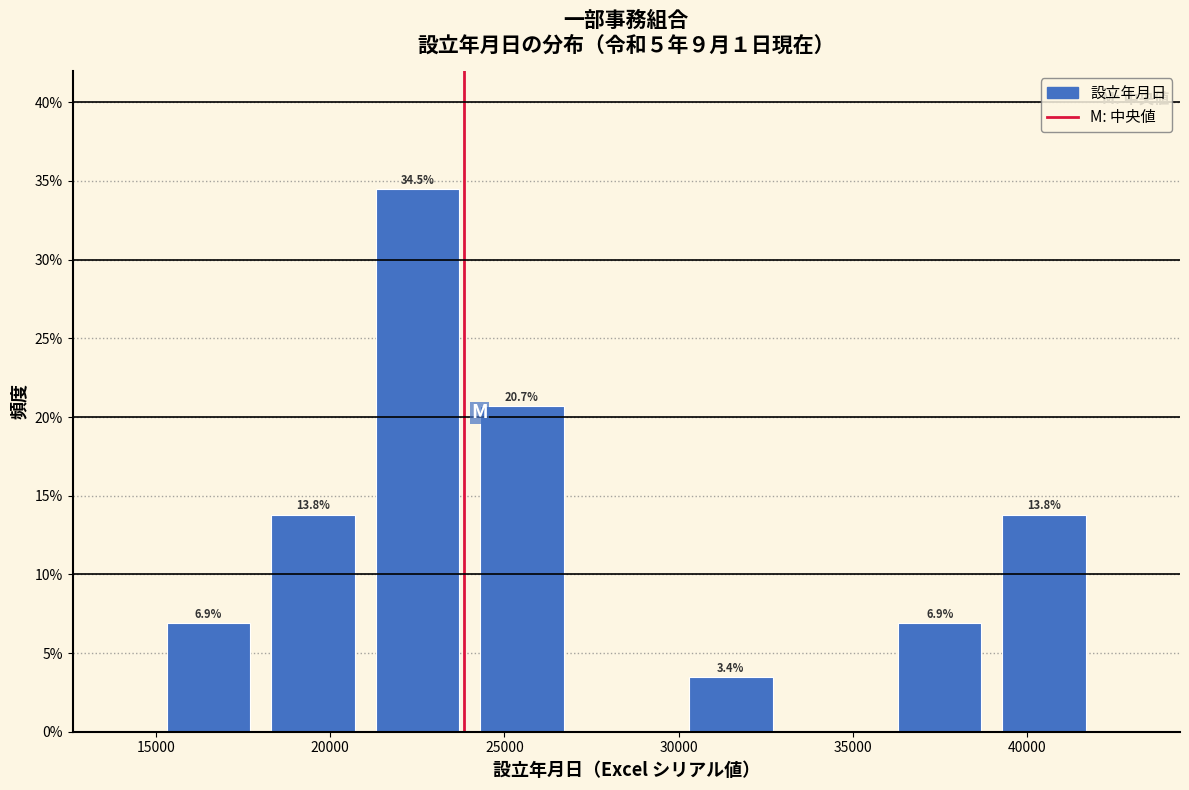

Which range on the x-axis has the tallest bar?

21000 to 24000